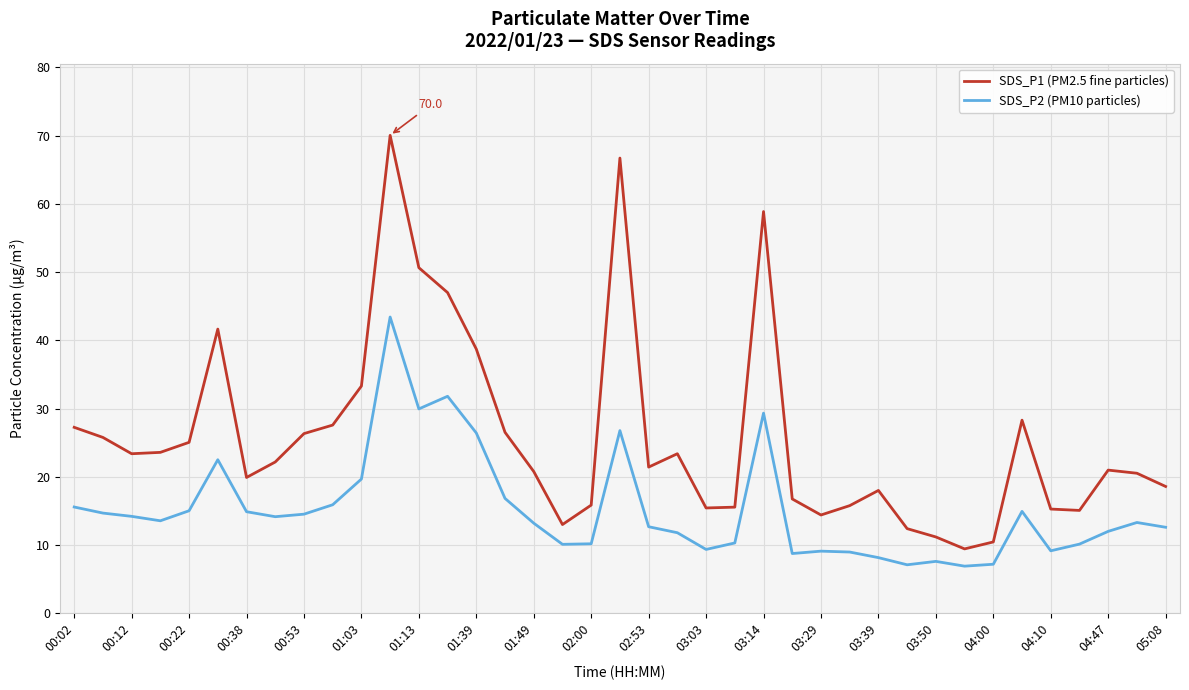

Which series has the largest range (max minus min)?

SDS_P1 (PM2.5 fine particles)